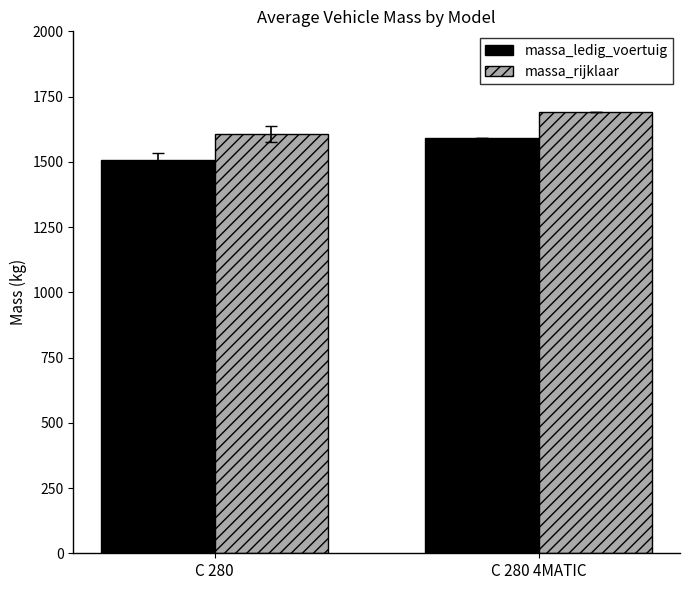

What is the label of the 1st bar from the right?

C 280 4MATIC